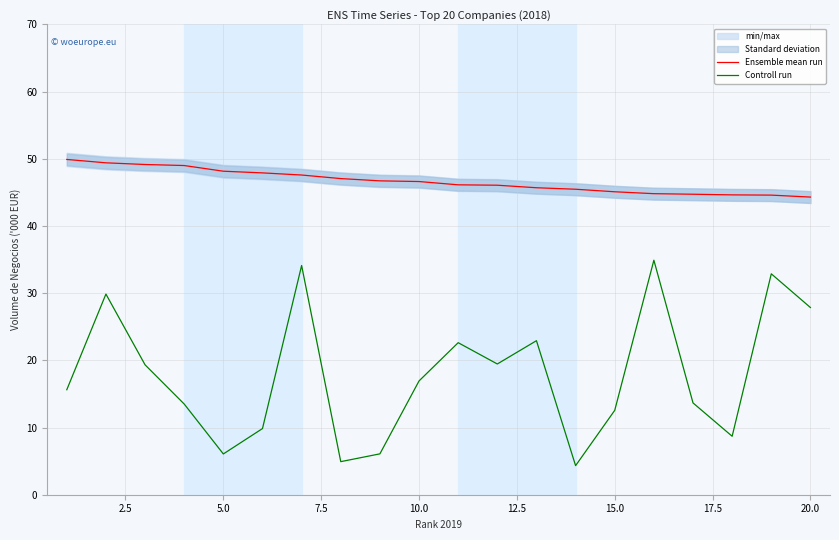

In Controll run, how many points are lower than both neighbors (excluding endpoints)?

5